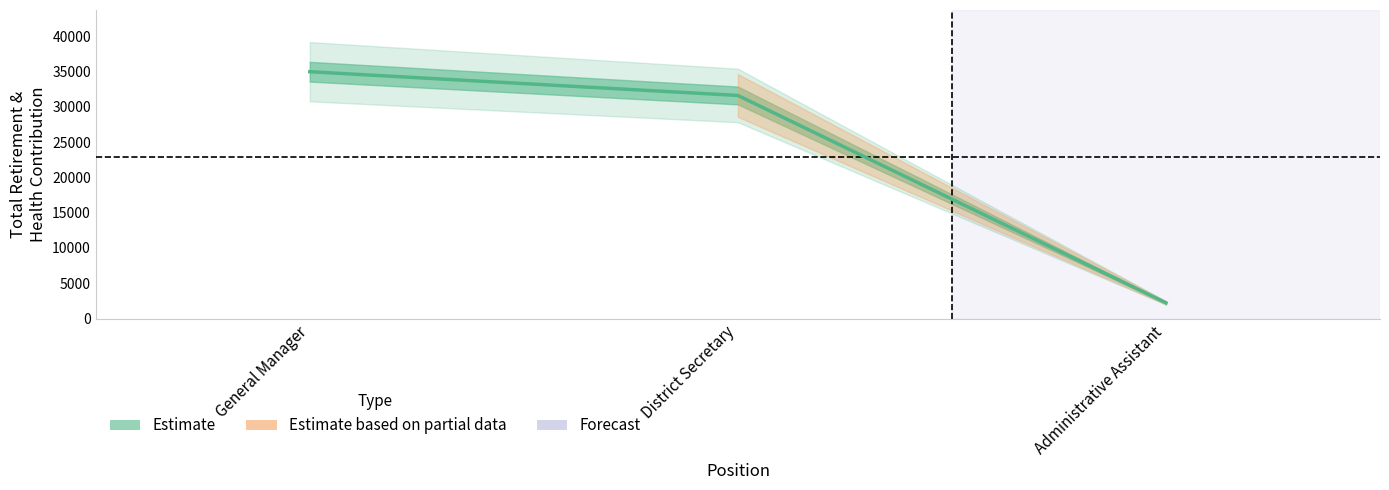

Does the chart have visible grid lines?

No